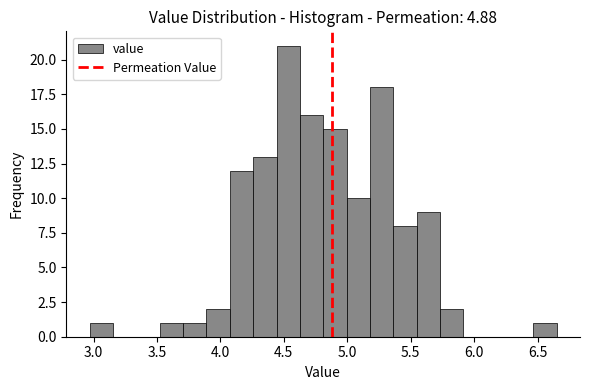

Around what value on the x-axis is the tallest bar? Give the approximate position of its centre, as read against the axis.

4.55